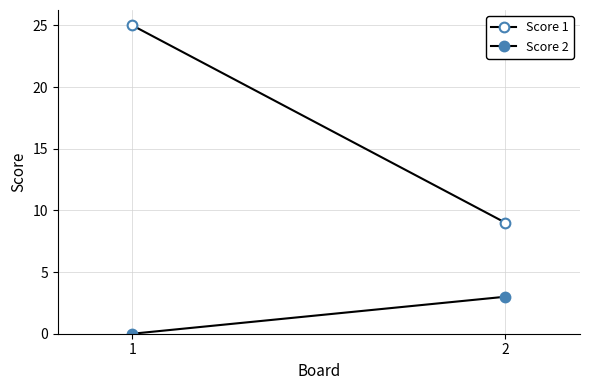

Is this an area chart (filled region under the line)?

No